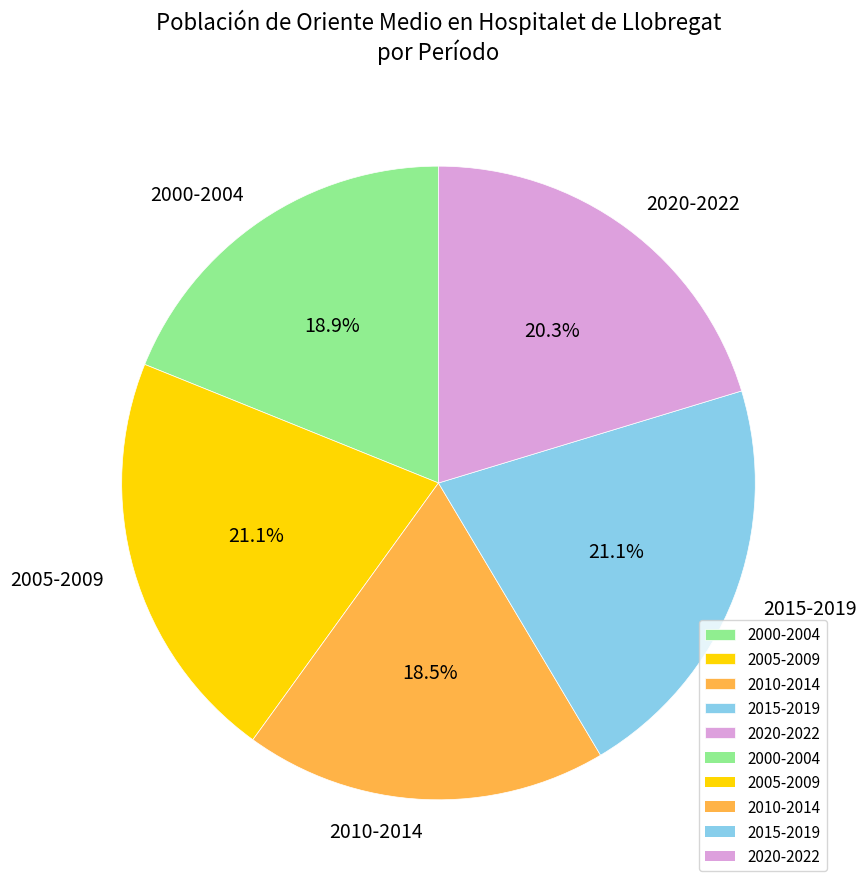

Does any single category account for the majority?

No